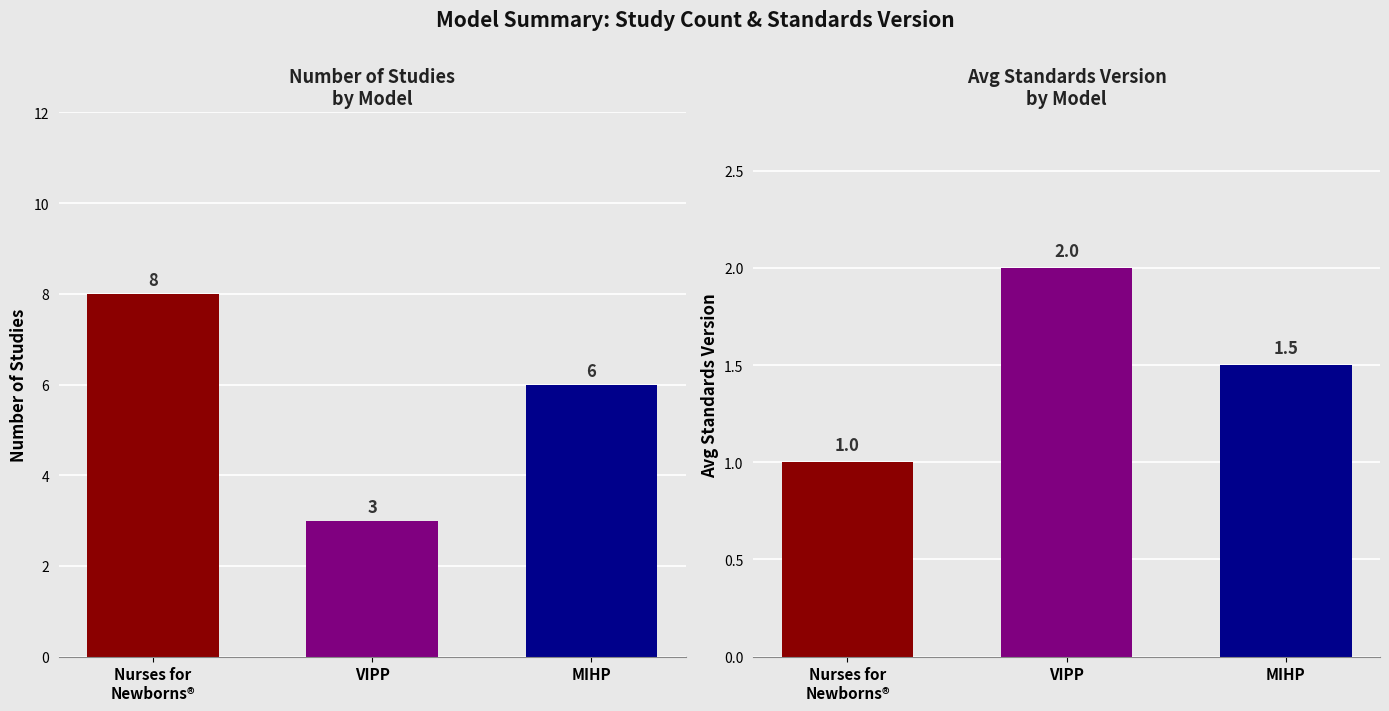

What is the value of the 1st bar from the left?

8